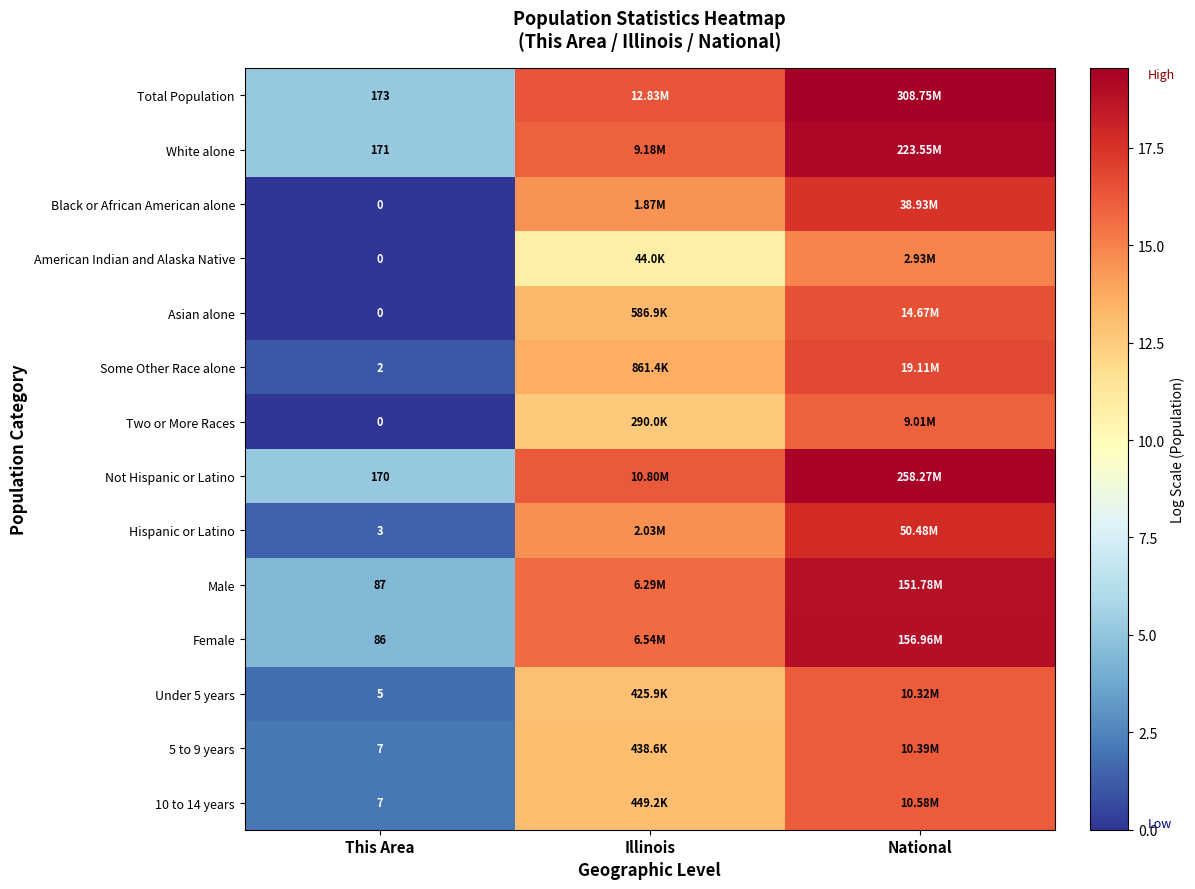

Where is White alone nearest to the value 12?

Illinois